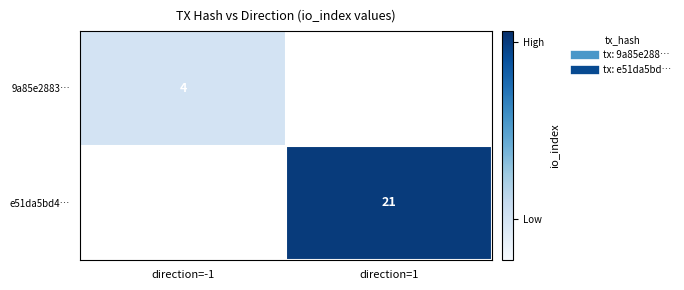

At which label is 9a85e2883… closest to 4?

direction=-1